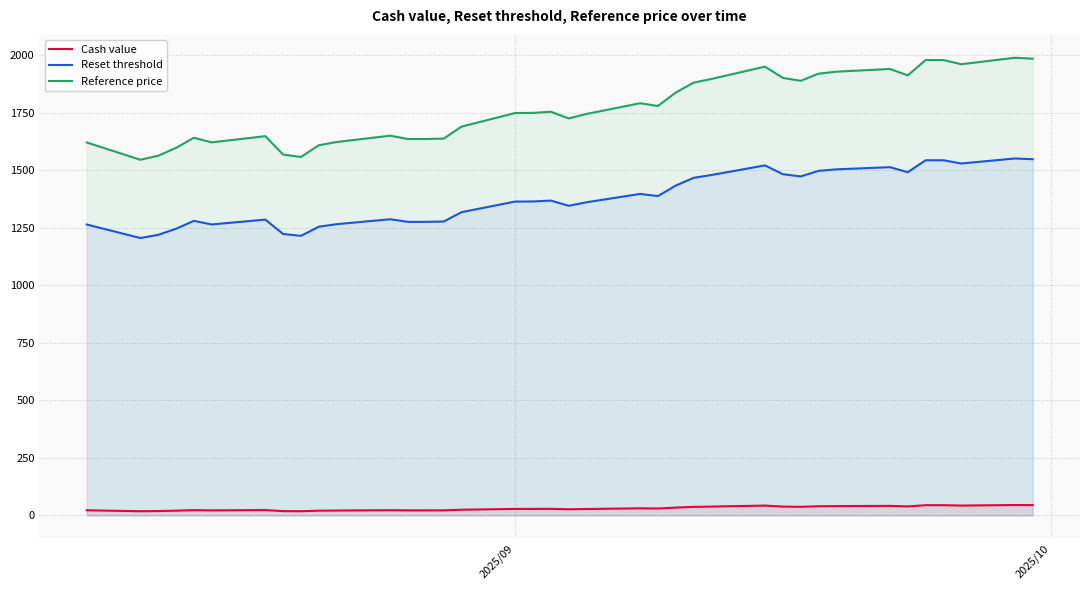

True or false: Reset threshold and Cash value cross at least once.

False